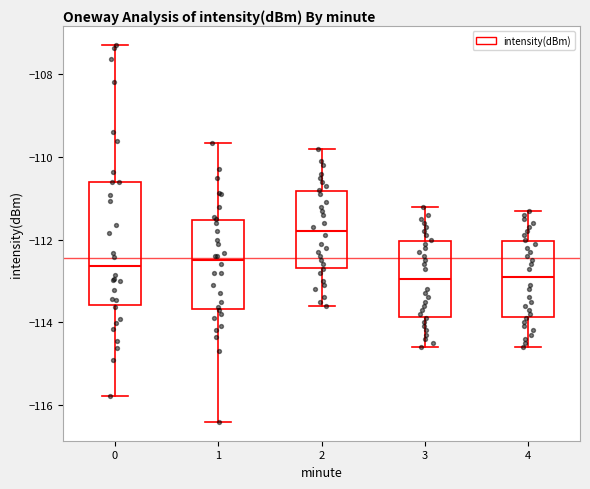

Which box's median line is the highest?

2